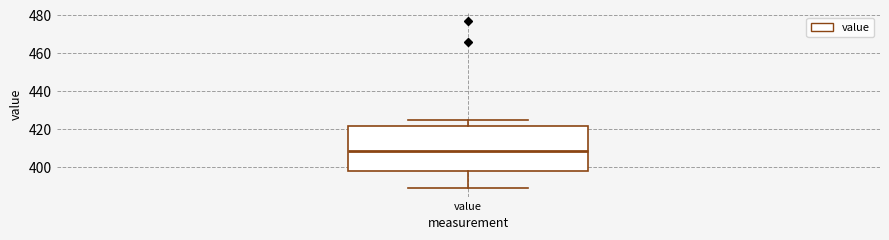

Read this box plot against the y-axis: the position of the median line, the range covered by the box, and the ends of both whiskers. The values are not printed on the chart, so give them approximately, as read against the axis.

median 408, box 398 to 422, whiskers 388 to 424